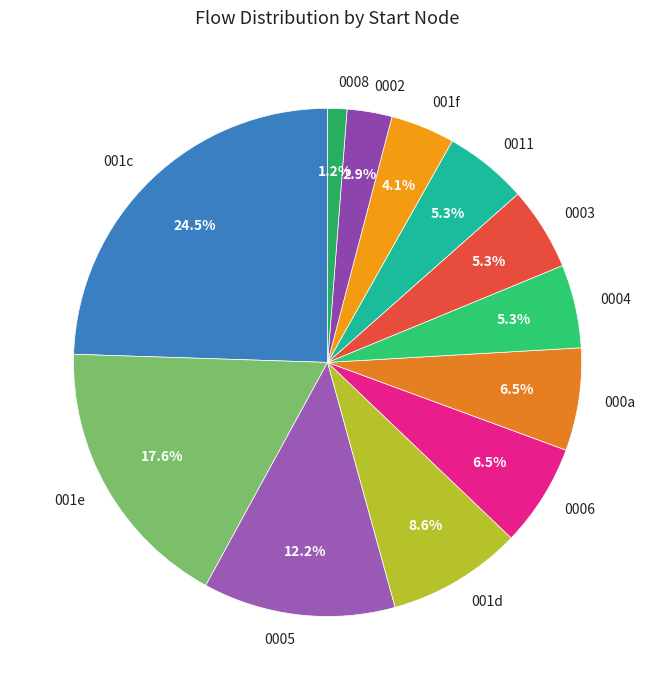

Count the number of slices in the pie.

12